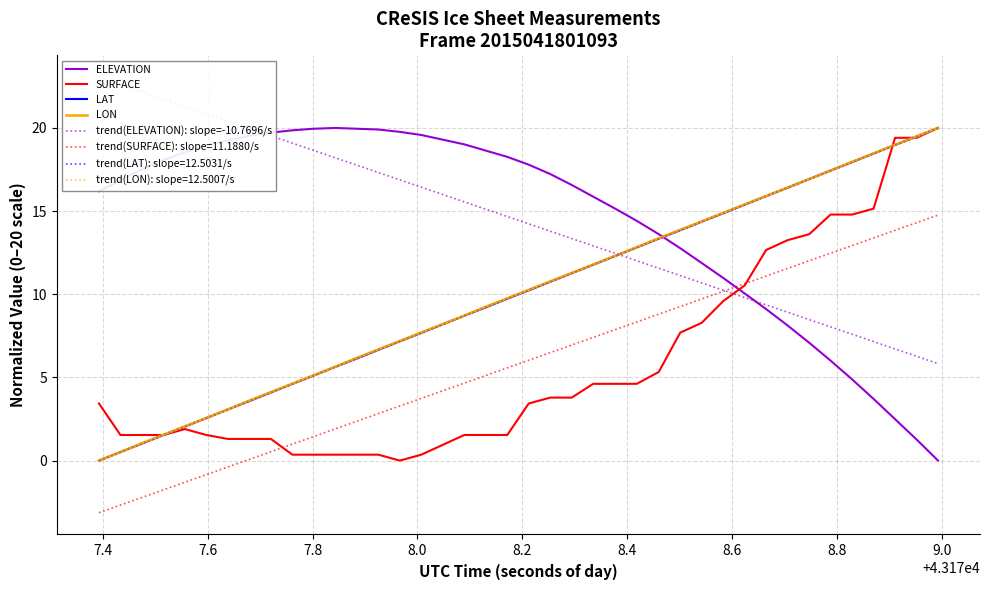

What is the highest value of the LAT series?

20.0